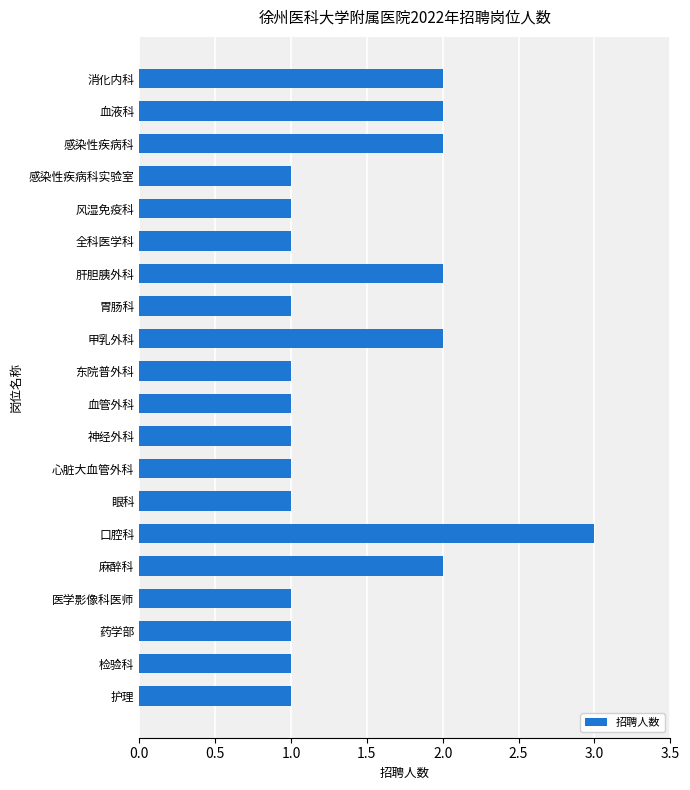

Reading top to bottom, list all the values displayed in this chart.

消化内科=2	血液科=2	感染性疾病科=2	感染性疾病科实验室=1	风湿免疫科=1	全科医学科=1	肝胆胰外科=2	胃肠科=1	甲乳外科=2	东院普外科=1	血管外科=1	神经外科=1	心脏大血管外科=1	眼科=1	口腔科=3	麻醉科=2	医学影像科医师=1	药学部=1	检验科=1	护理=1